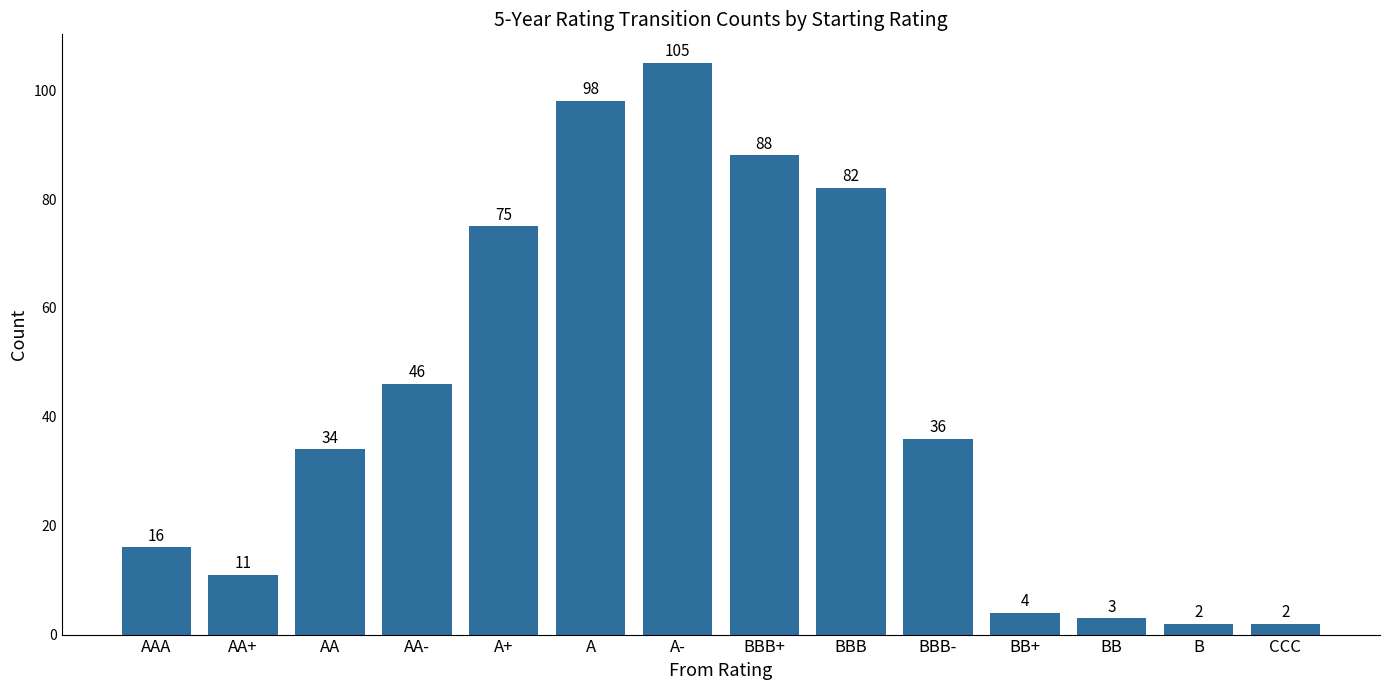

Are the bars horizontal?

No